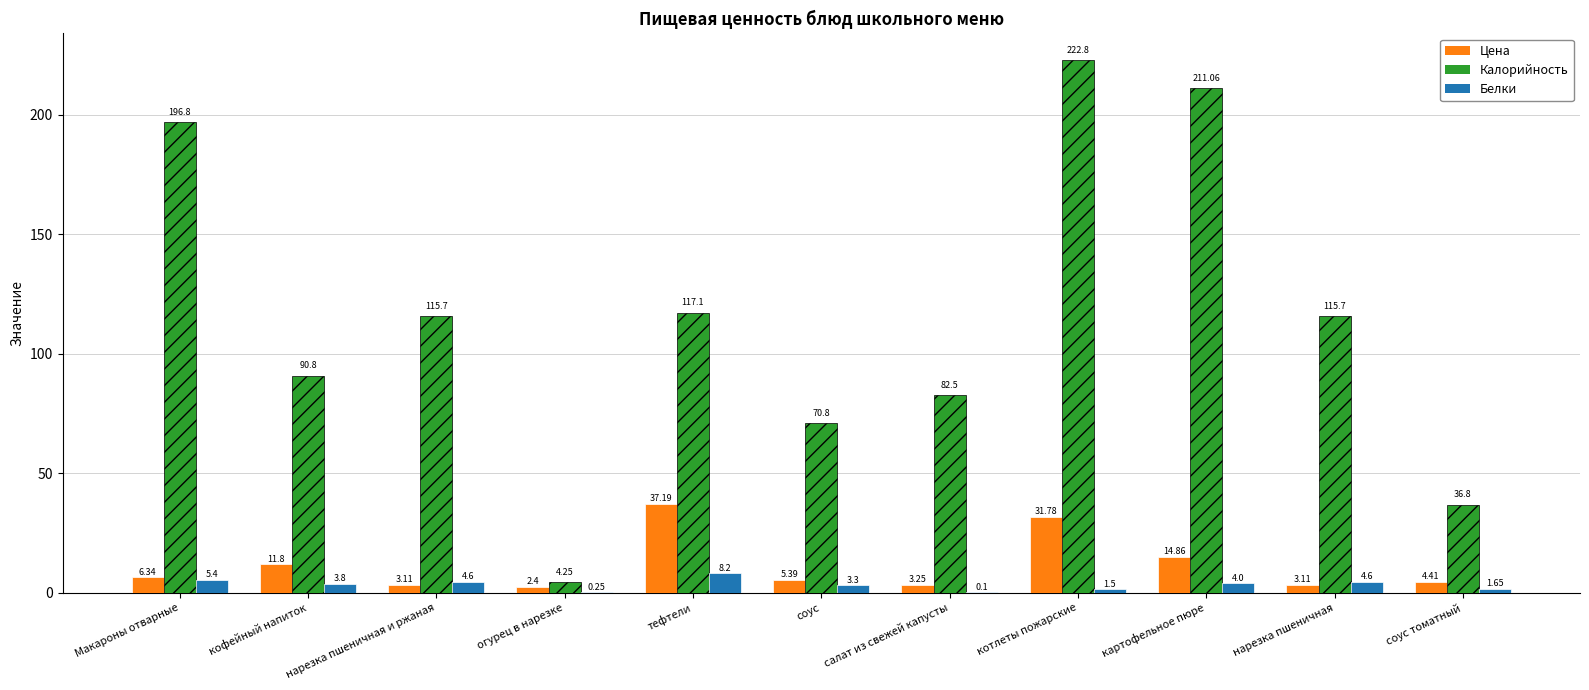

How many groups of bars are there?

11